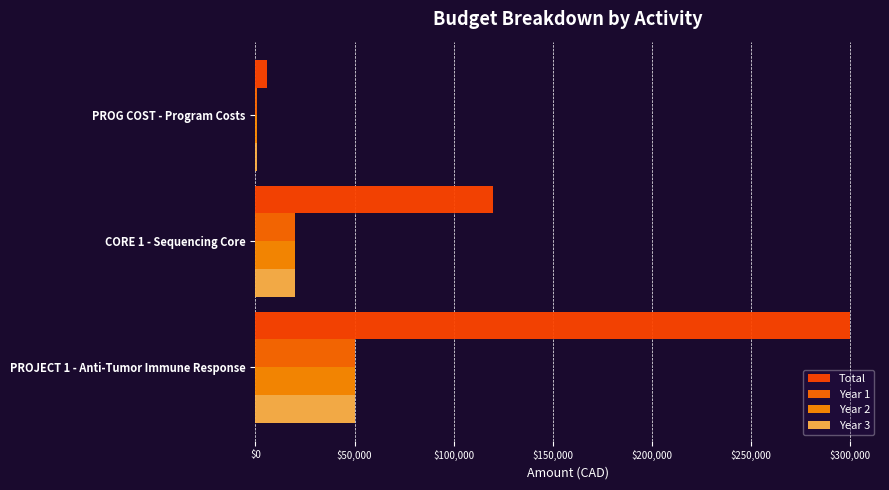

At how many categories does at least one series exceed 164266?

1